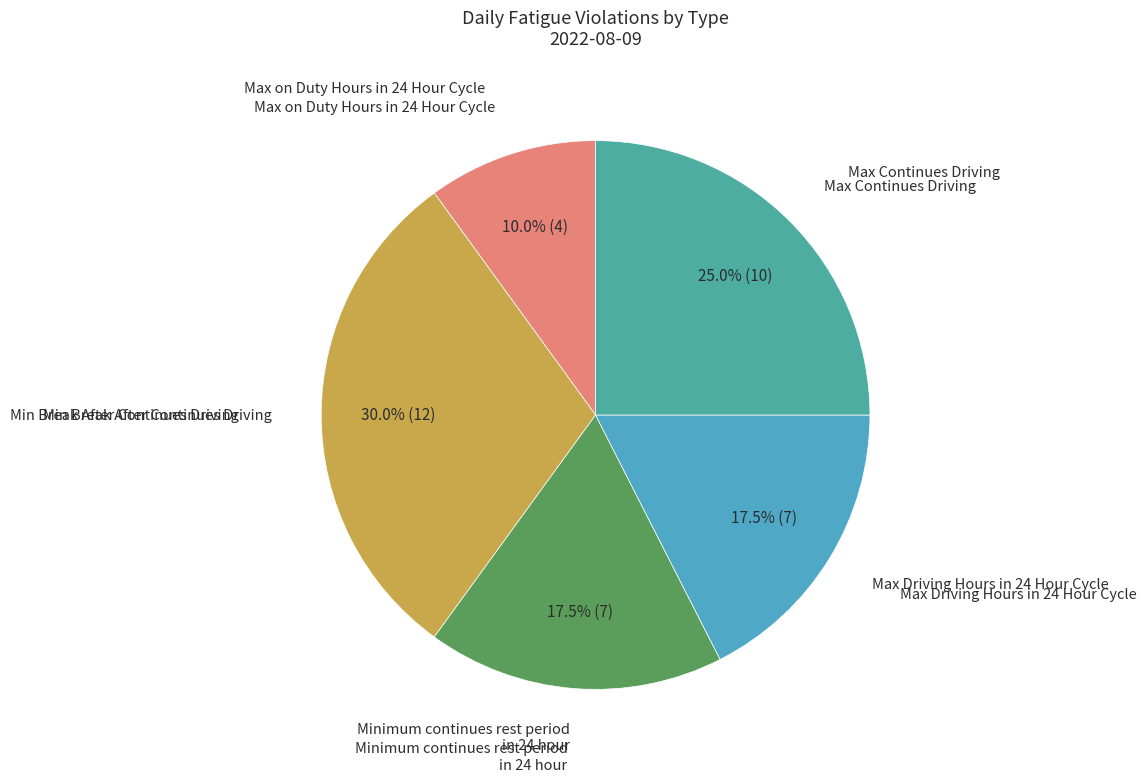

Count the number of slices in the pie.

5